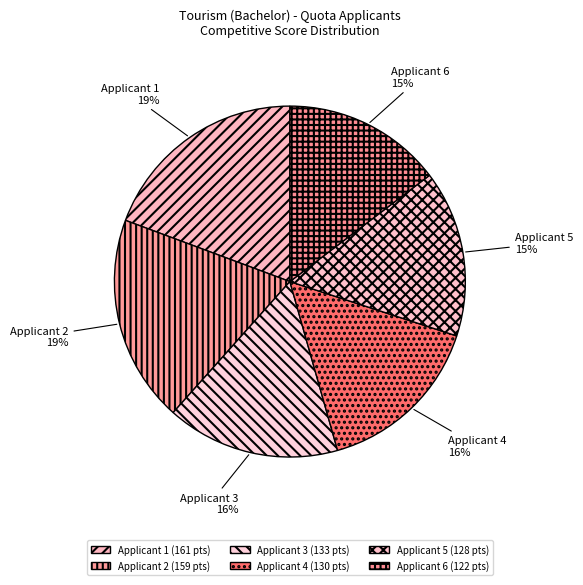

To the nearest percent, what is the difference between the Applicant 2 and Applicant 4 slice percentages?

3%